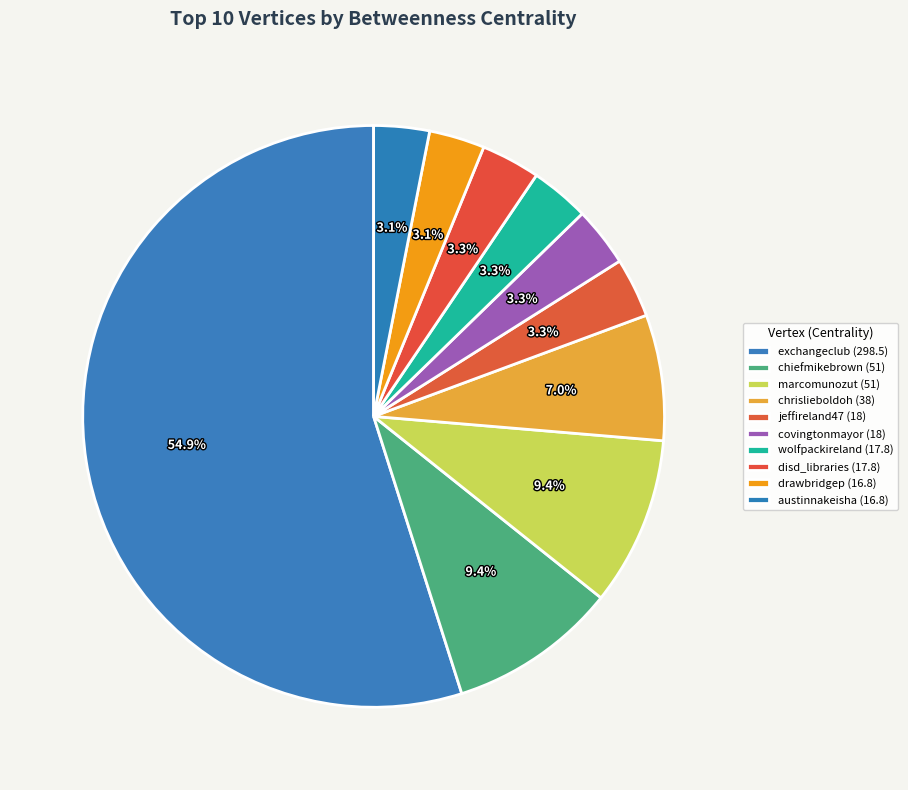

Is it true that disd_libraries is 3% of the pie?

True